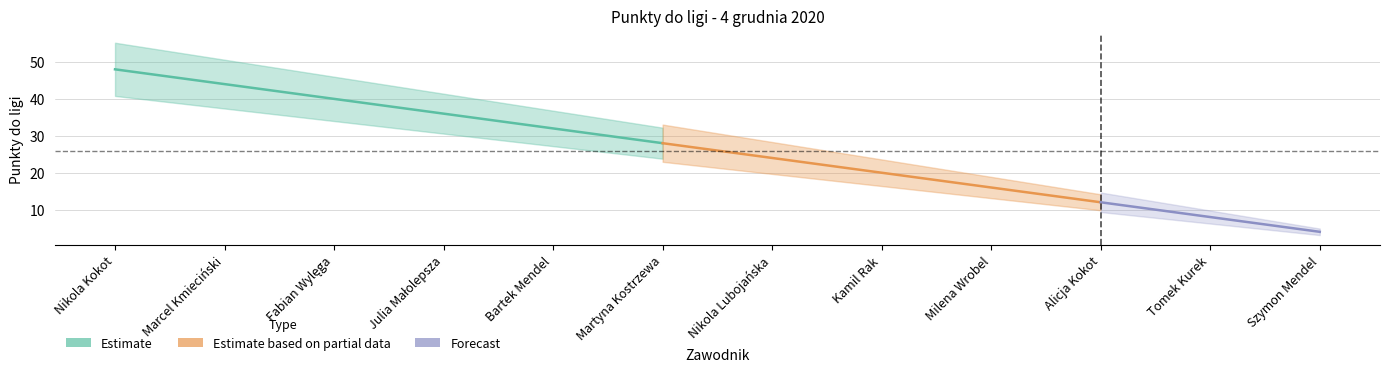

How many lines are shown in the chart?

1